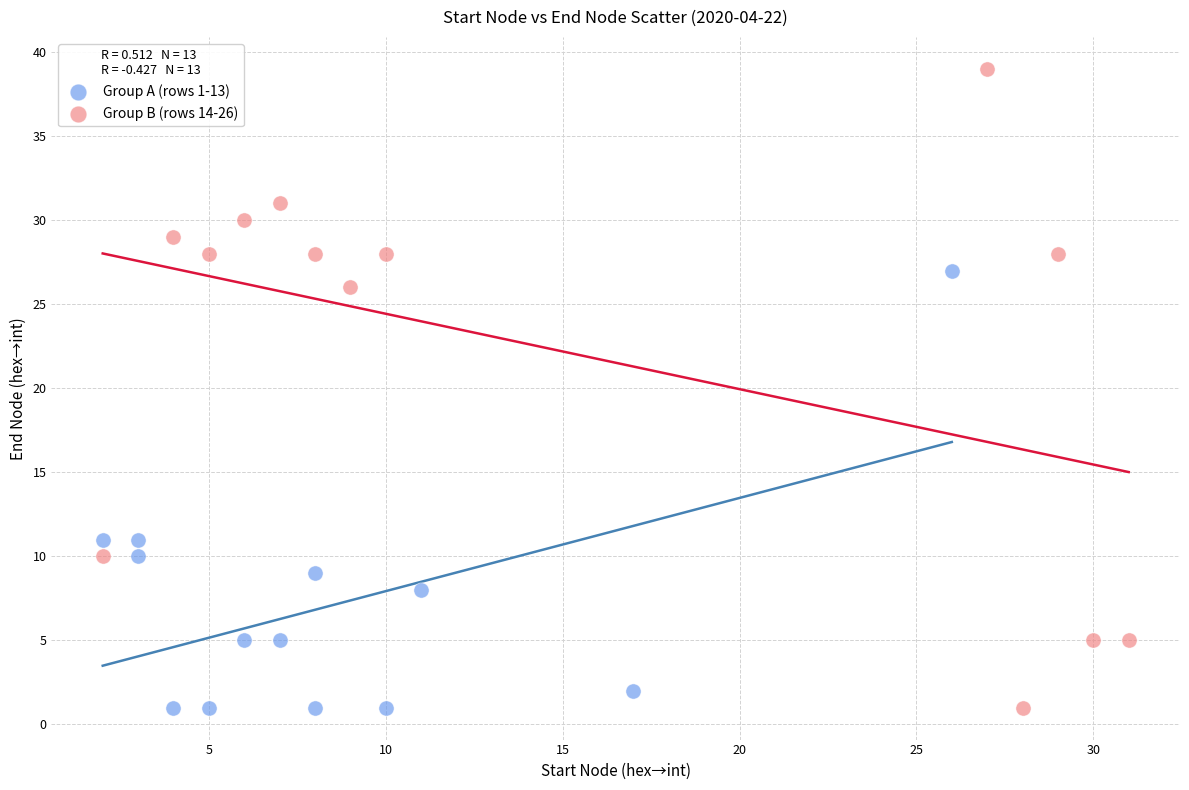

Which series has the widest spread of Y values?

Group B (rows 14-26)